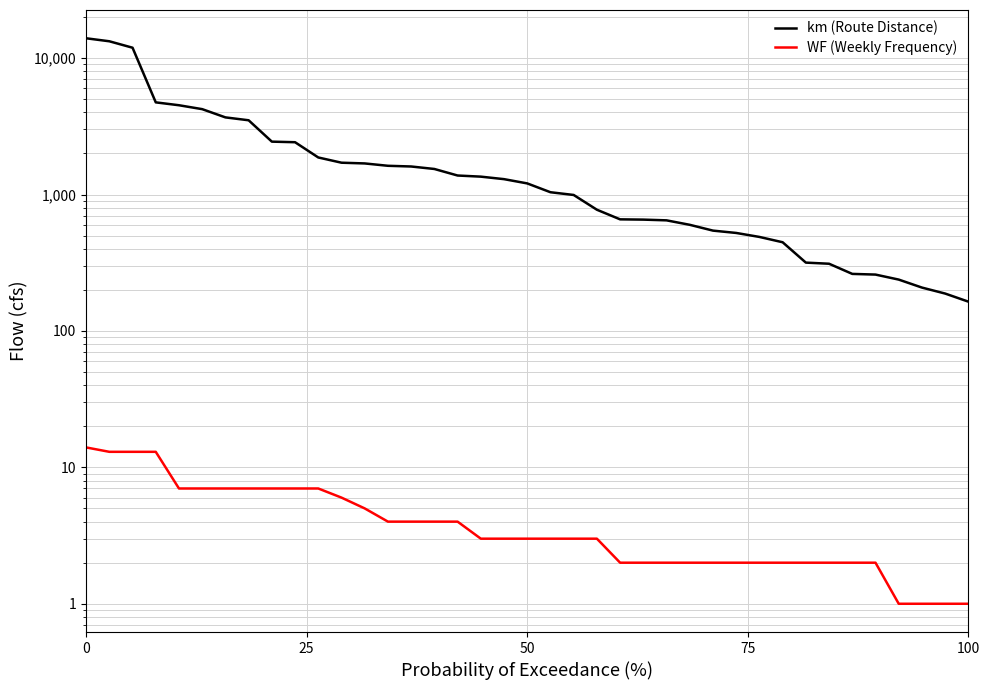

True or false: km (Route Distance) and WF (Weekly Frequency) cross at least once.

False